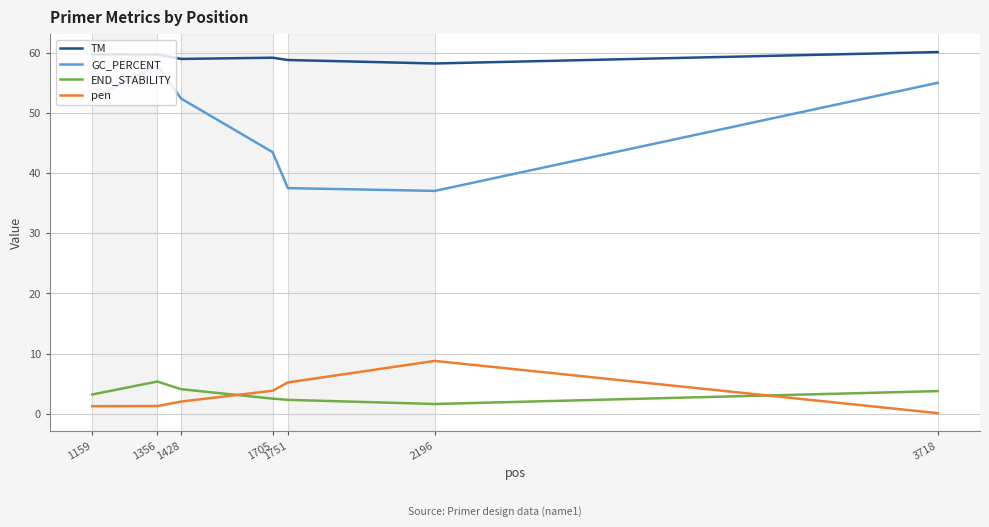

Between 1356 and 2196, which series saw the biggest shift?

GC_PERCENT